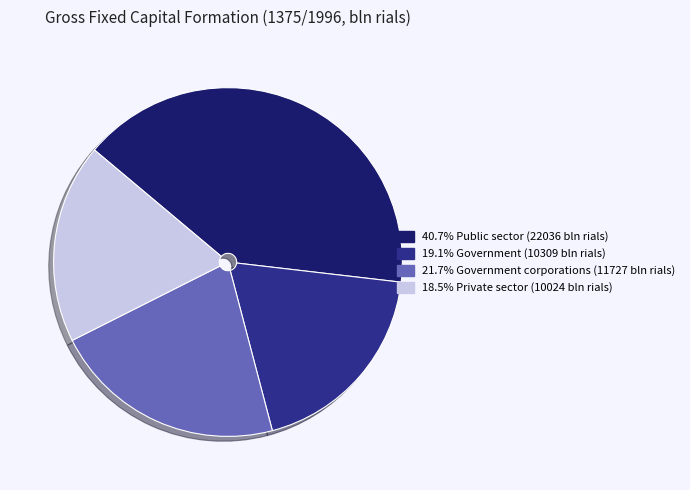

Is there any slice that represents more than half of the pie?

No